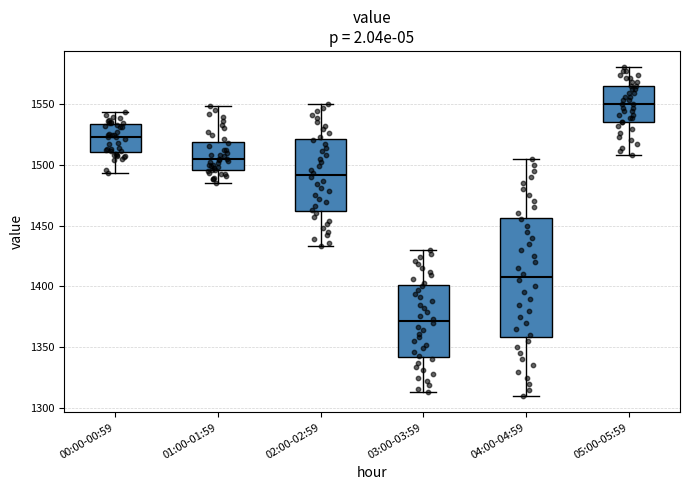

Where is the lower edge of the box for 04:00-04:59 on the y-axis? The values are not printed on the chart, so give them approximately, as read against the axis.

1360